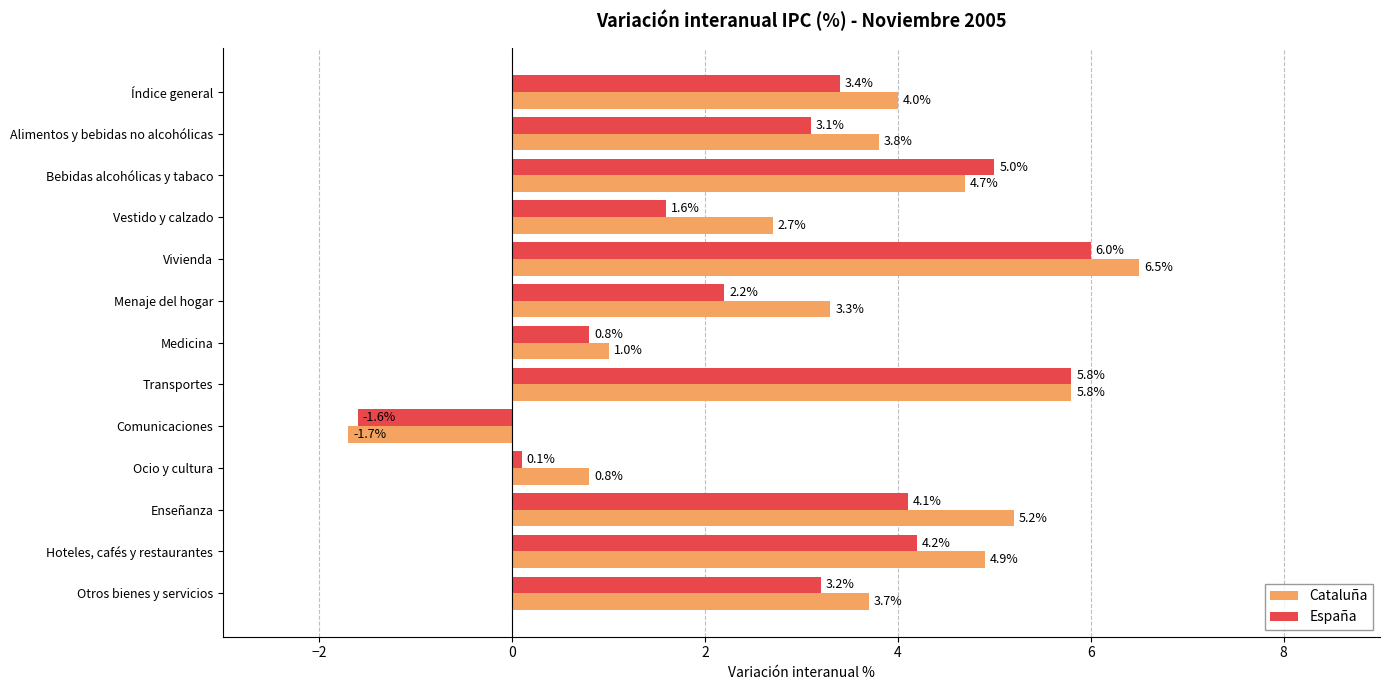

Is the value of España at Vestido y calzado greater than the value of Cataluña at Vivienda?

No